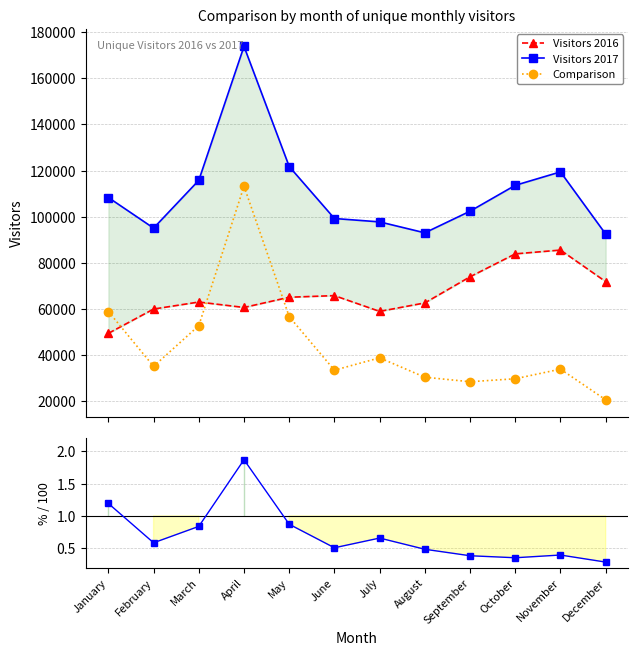

What is the difference between the highest and lowest values at May?

121715.1